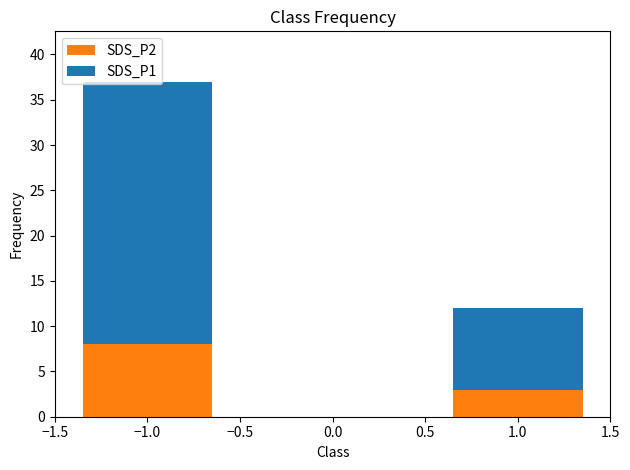

What are all the series names shown in the legend?

SDS_P2, SDS_P1